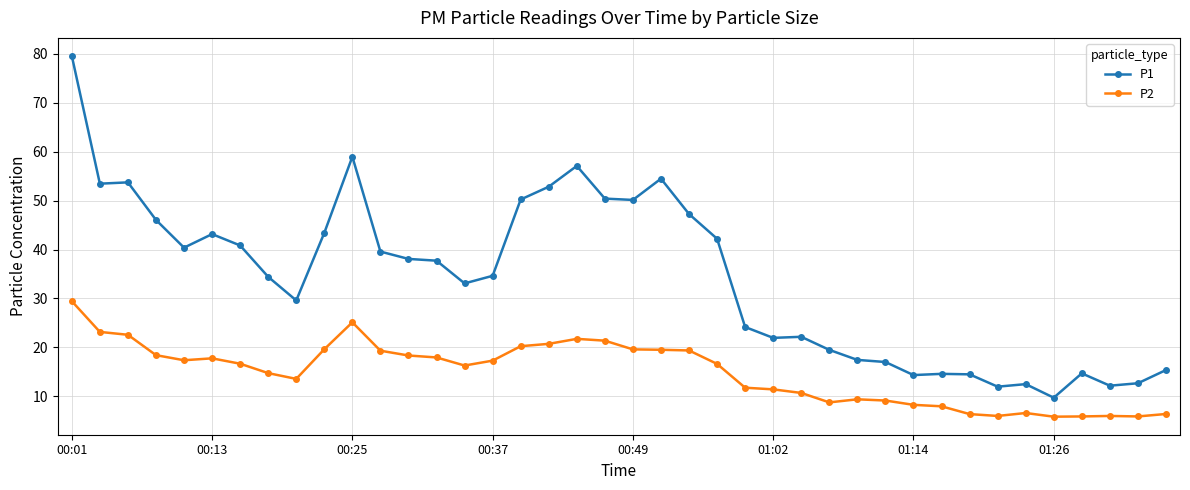

In P2, how many points are lower than both neighbors (excluding endpoints)?

7